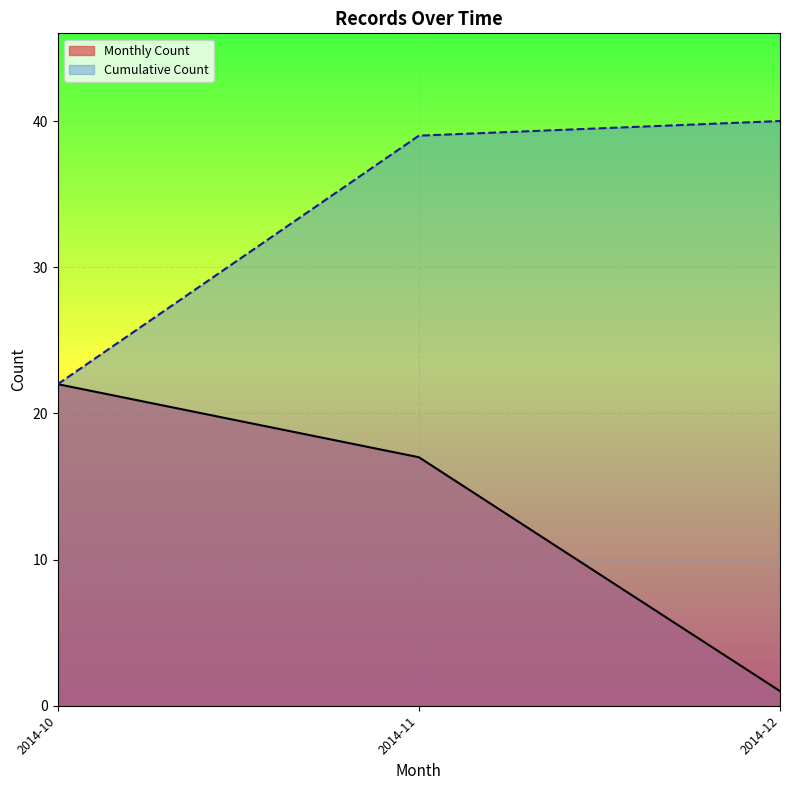

Reading left to right, extract all data points from this chart.

Monthly Count: 22	17	1
Cumulative Count: 22	39	40